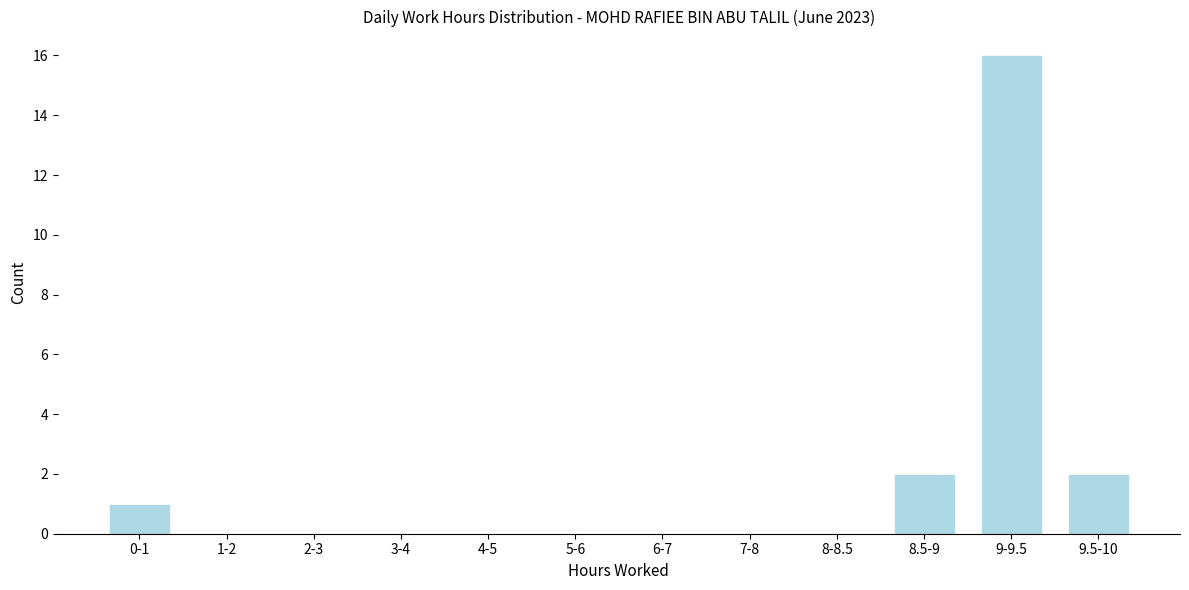

Reading right to left, list all the values displayed in this chart.

9.5-10=2	9-9.5=16	8.5-9=2	8-8.5=0	7-8=0	6-7=0	5-6=0	4-5=0	3-4=0	2-3=0	1-2=0	0-1=1